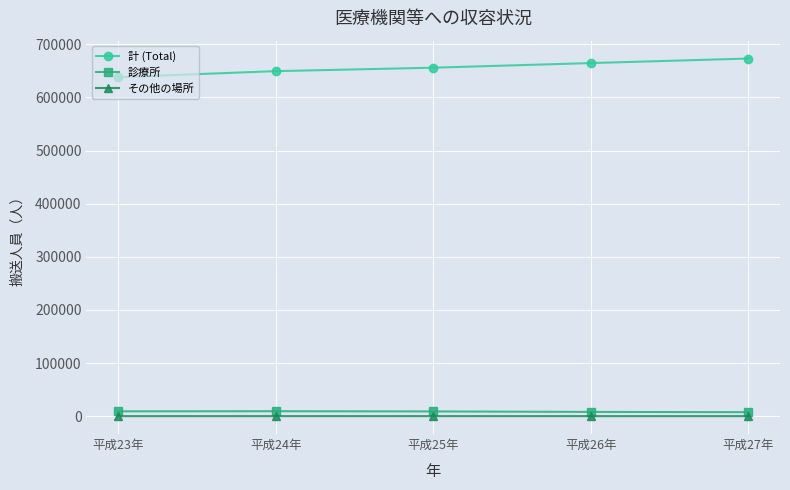

What is the difference between the 診療所 values at 平成25年 and 平成23年?

183